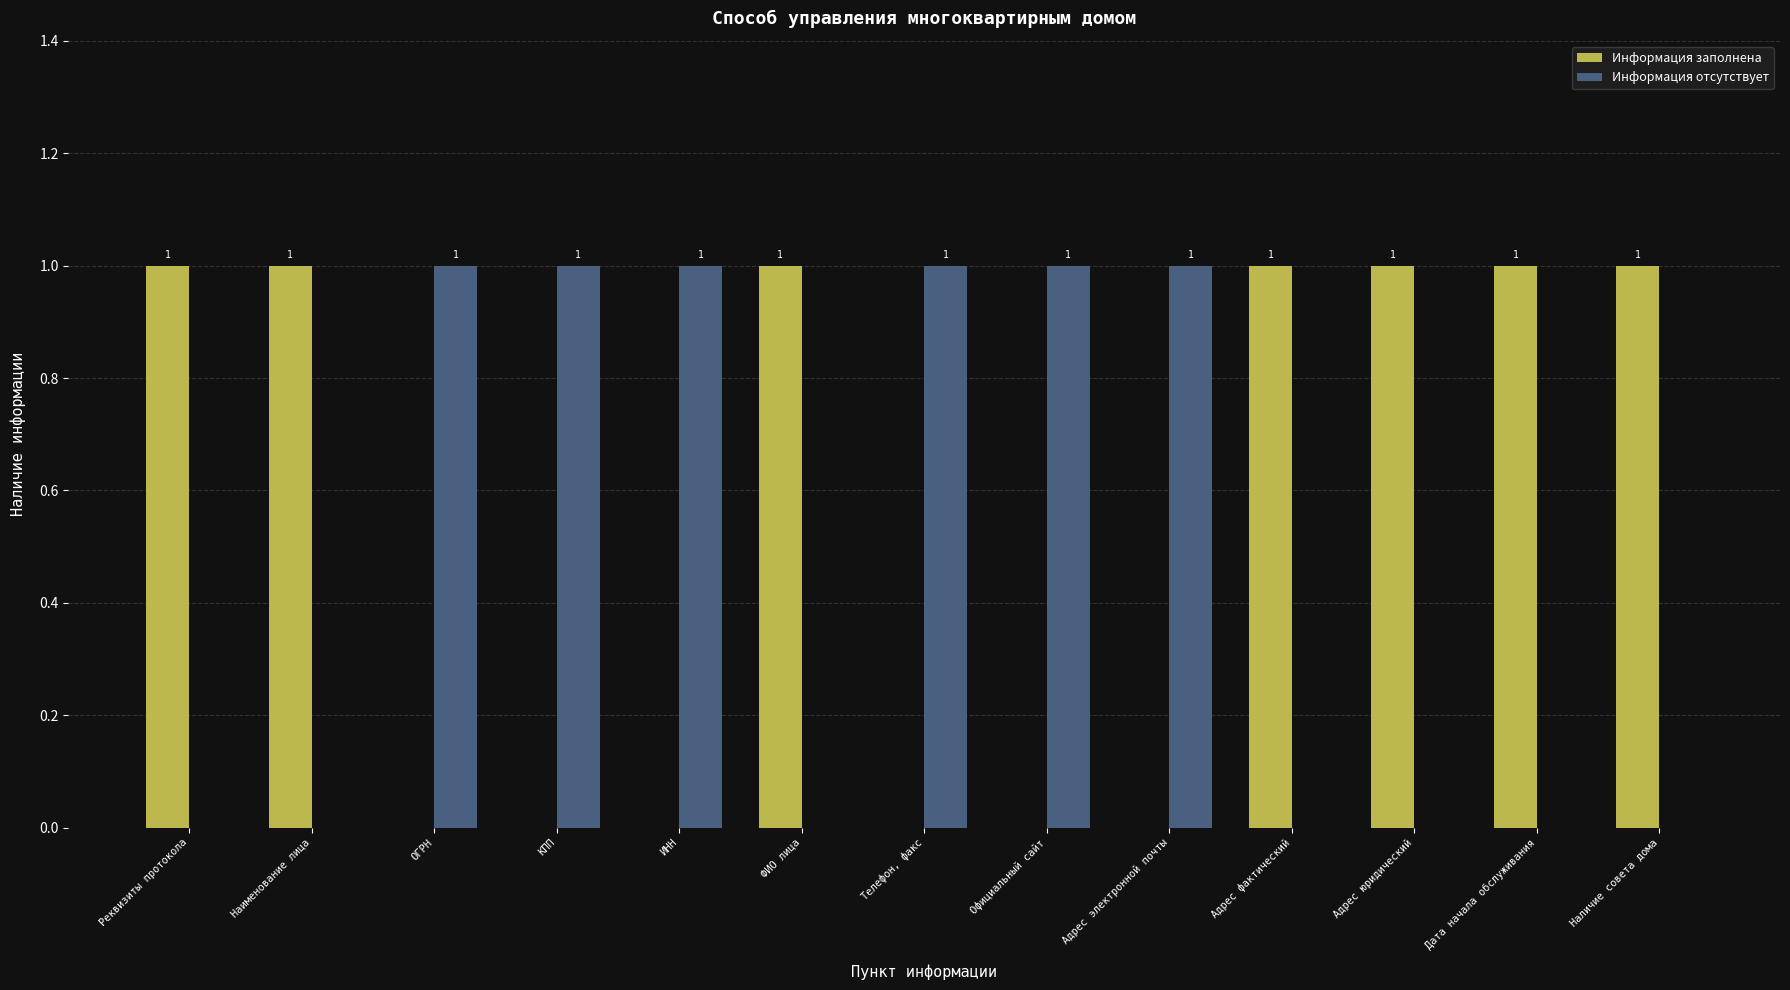

Does the chart contain stacked bars?

No